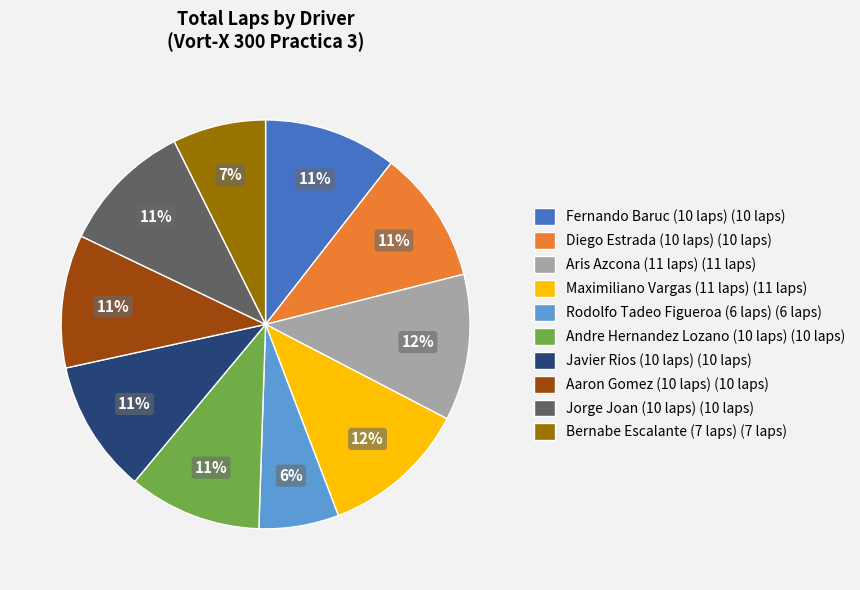

How many segments does this pie chart have?

10